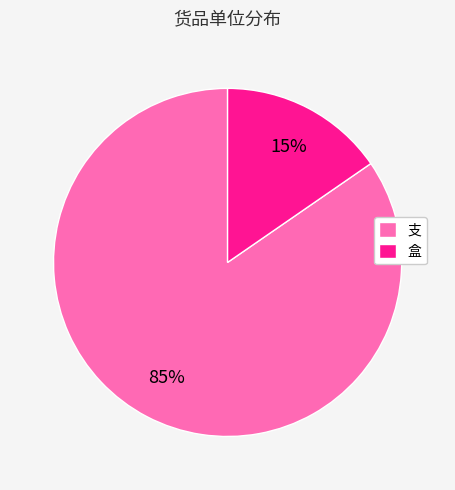

To the nearest percent, what is the combined percentage of 盒 and 支?

100%